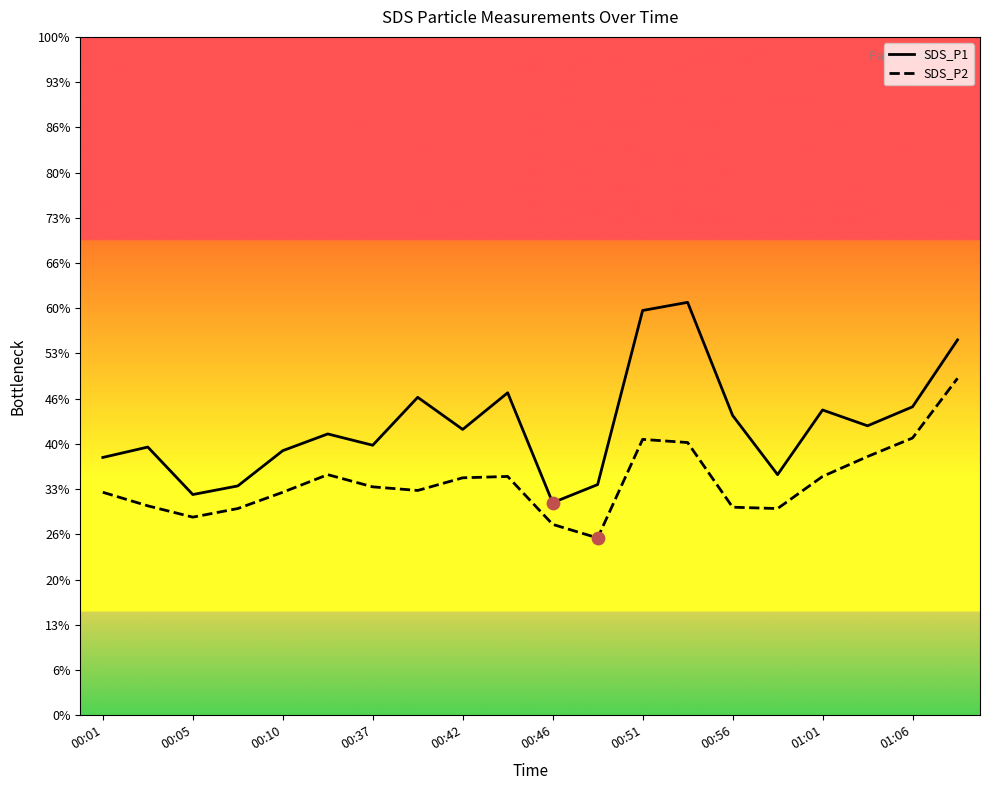

Is the value of SDS_P2 at 00:42 greater than the value of SDS_P1 at 01:01?

No